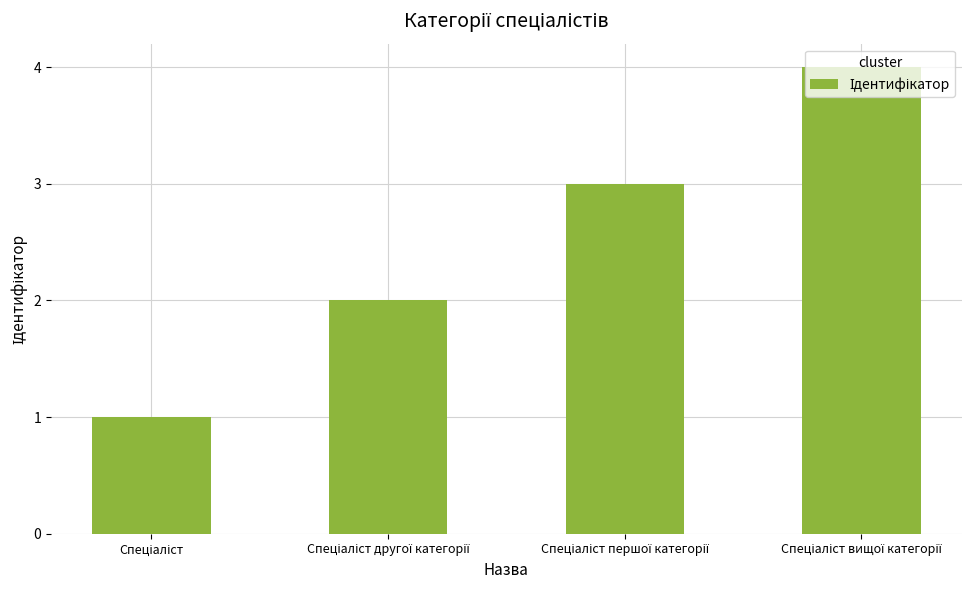

What is the greatest value displayed?

4